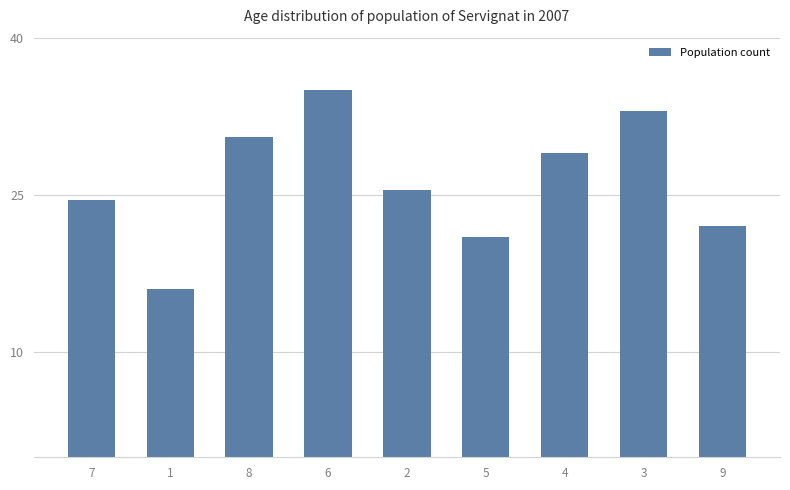

What is the greatest value displayed?

35.0